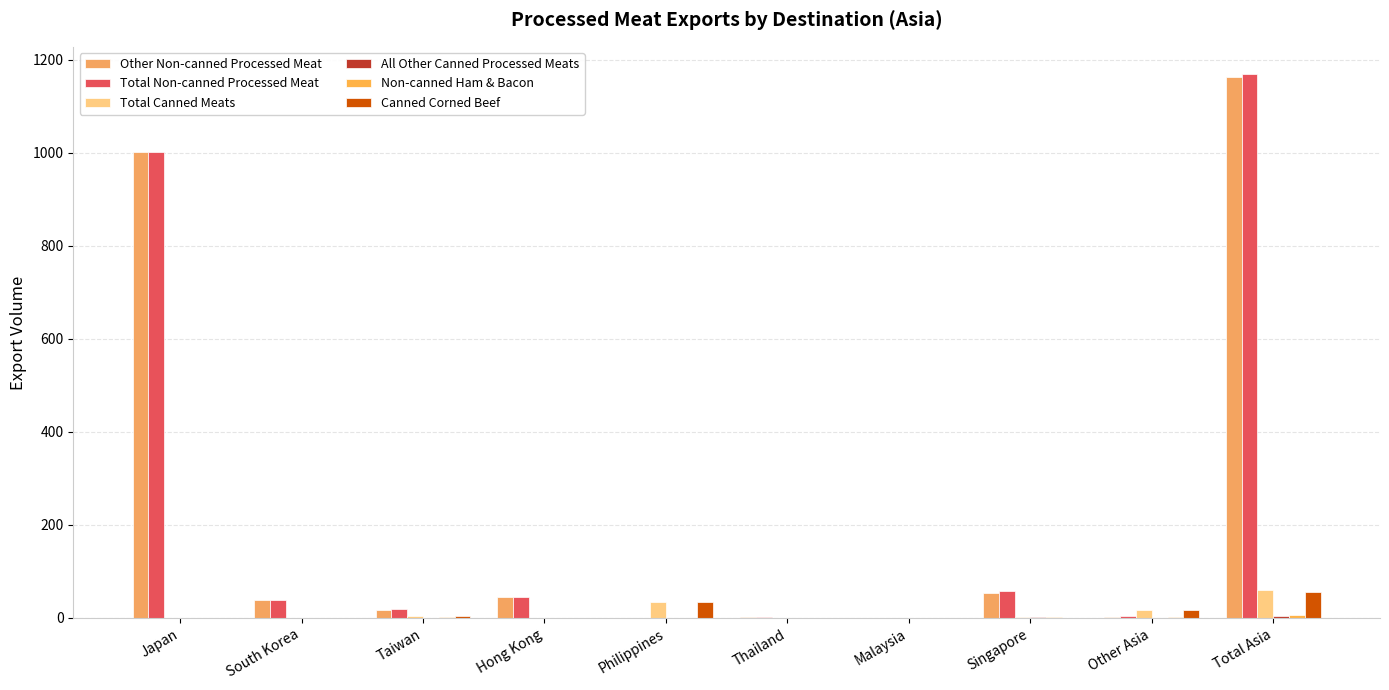

Rank the series at Philippines from highest to lowest value.

Canned Corned Beef, Total Canned Meats, Total Non-canned Processed Meat, Other Non-canned Processed Meat, All Other Canned Processed Meats, Non-canned Ham & Bacon